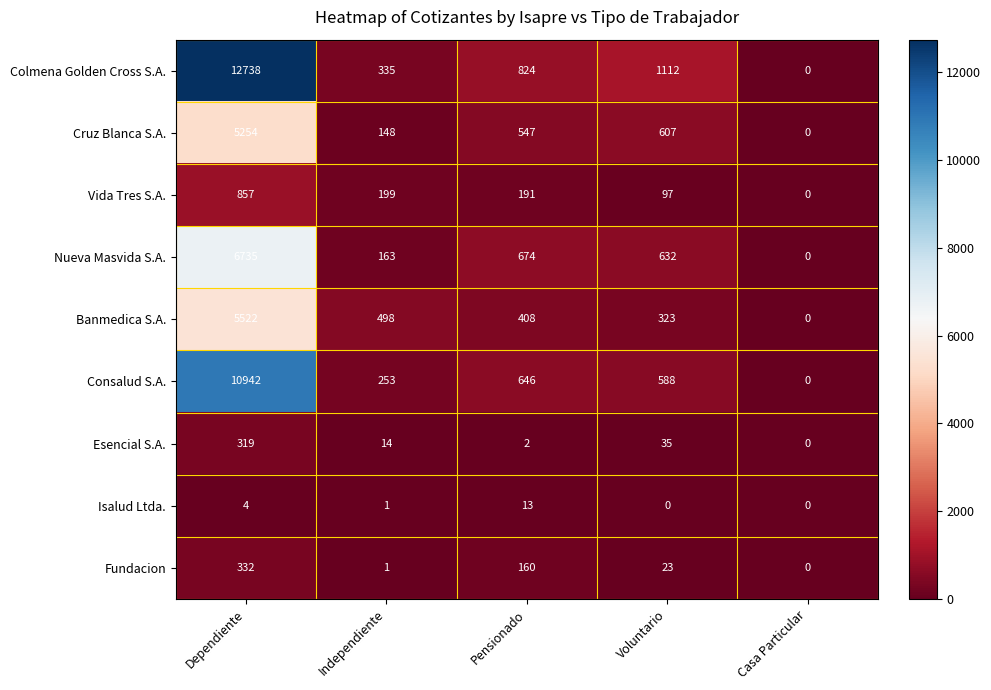

How many series are shown in this chart?

9